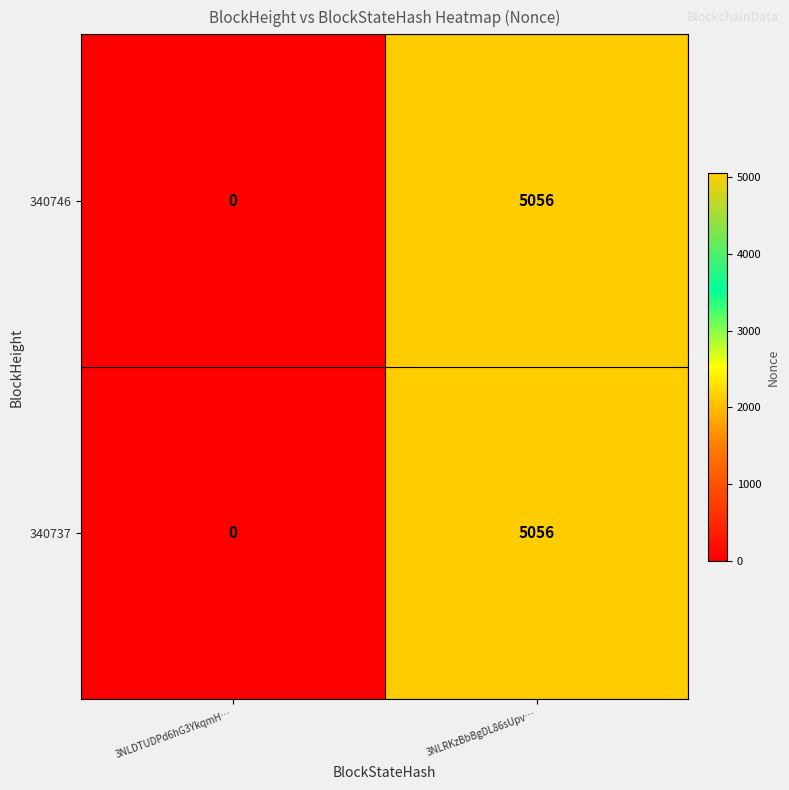

True or false: 340746 has a value of 6603 at 3NLRKzBbBgDL86sUpv….

False